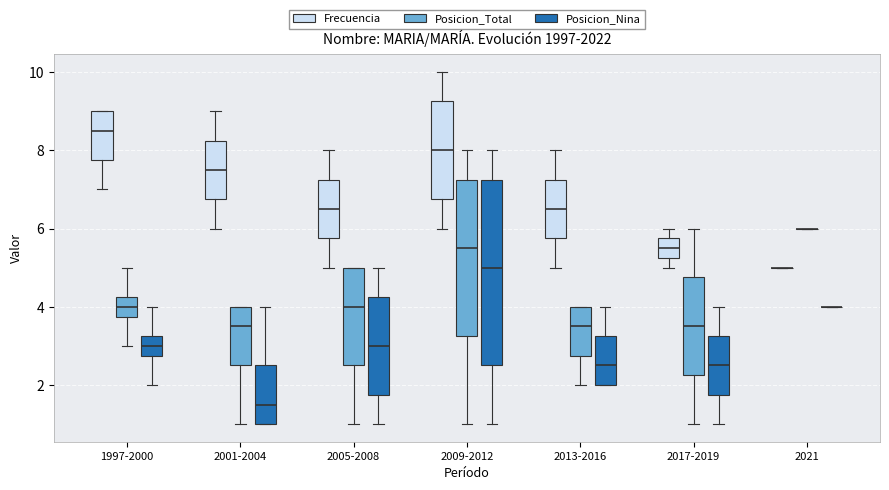

Which box is the tallest, from its lower edge to its upper edge?

2009-2012 (Posicion_Nina)